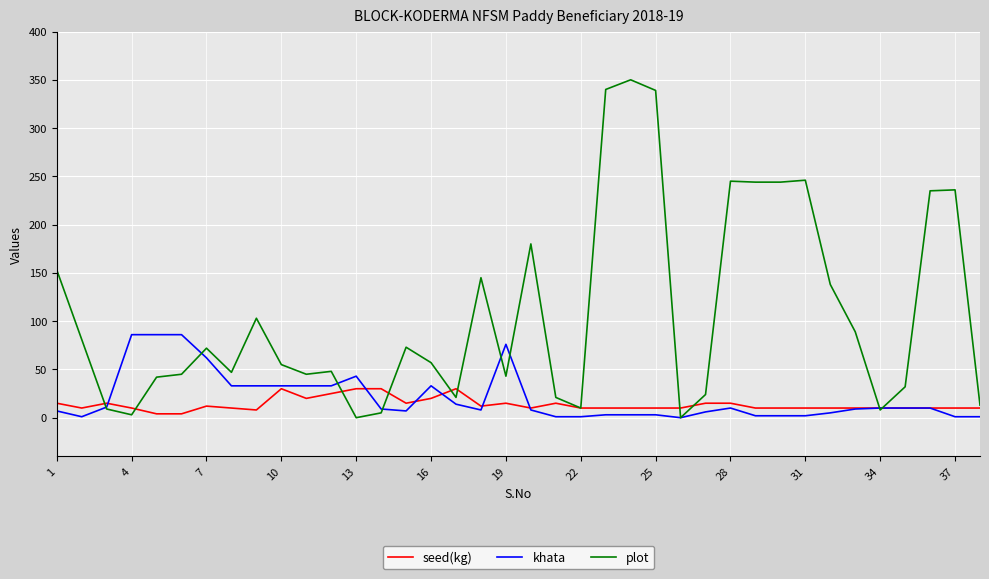

Which series has the widest spread of values?

plot